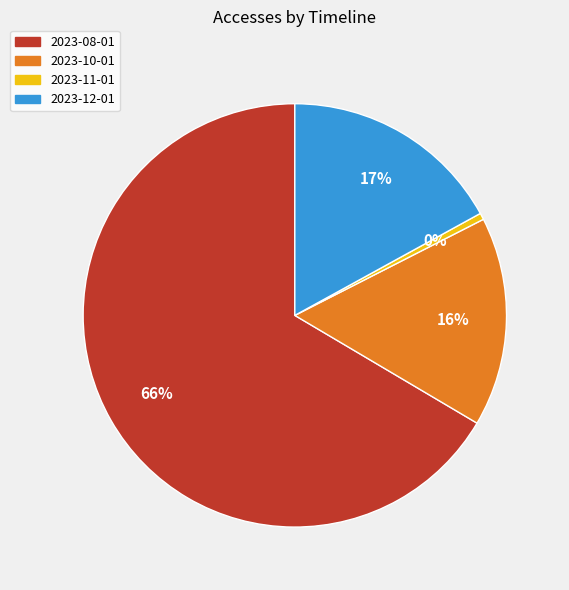

Between 2023-10-01 and 2023-11-01, which is larger?

2023-10-01